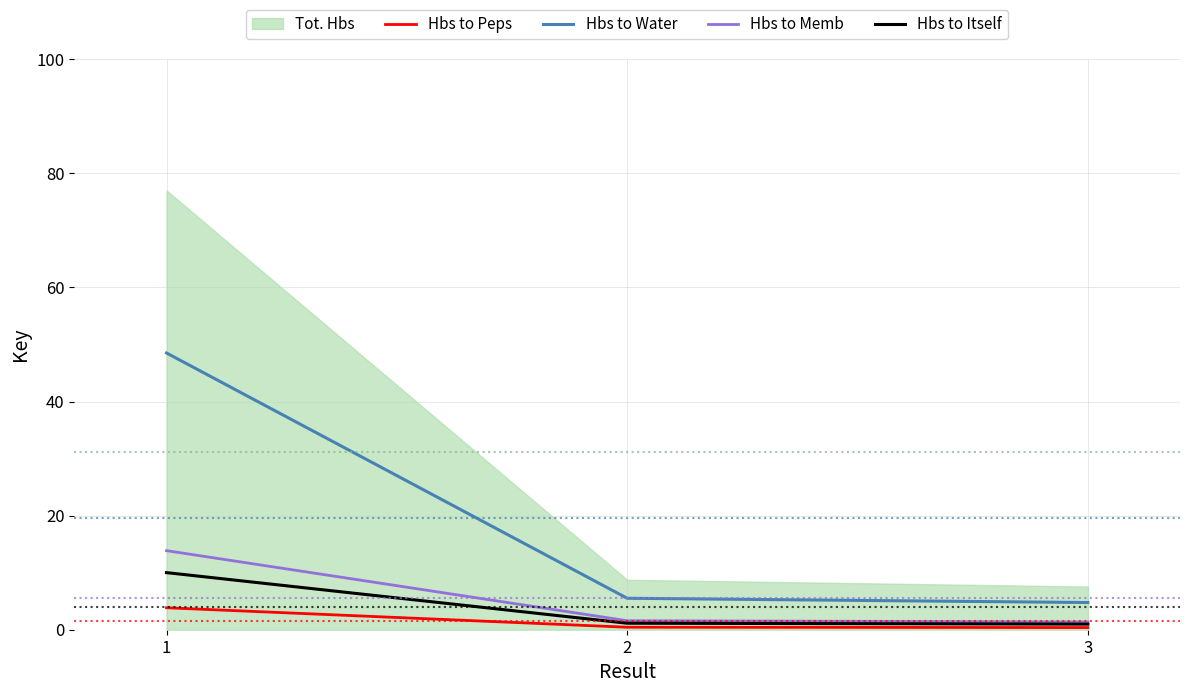

Between 1 and 3, which series saw the biggest shift?

Tot. Hbs